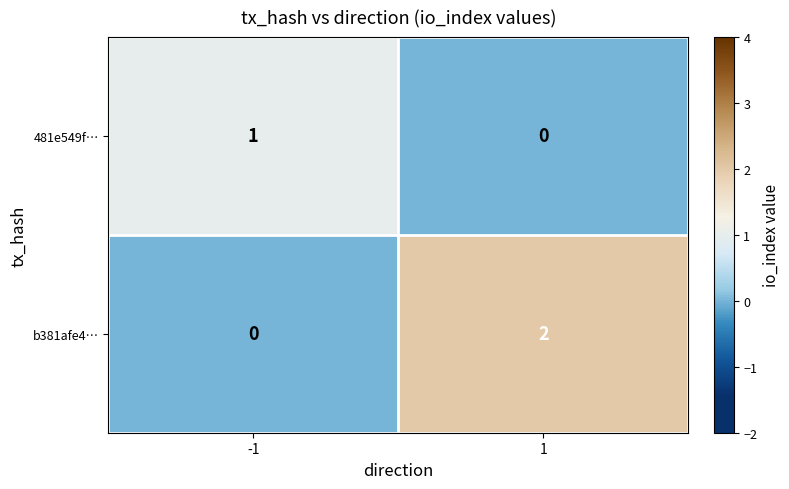

What is the spread (max minus min) of values at -1?

1